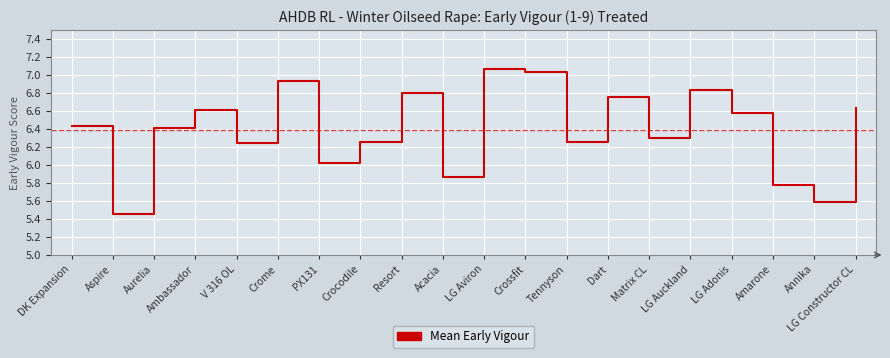

The value at LG Aviron is 3.7. True or false?

False